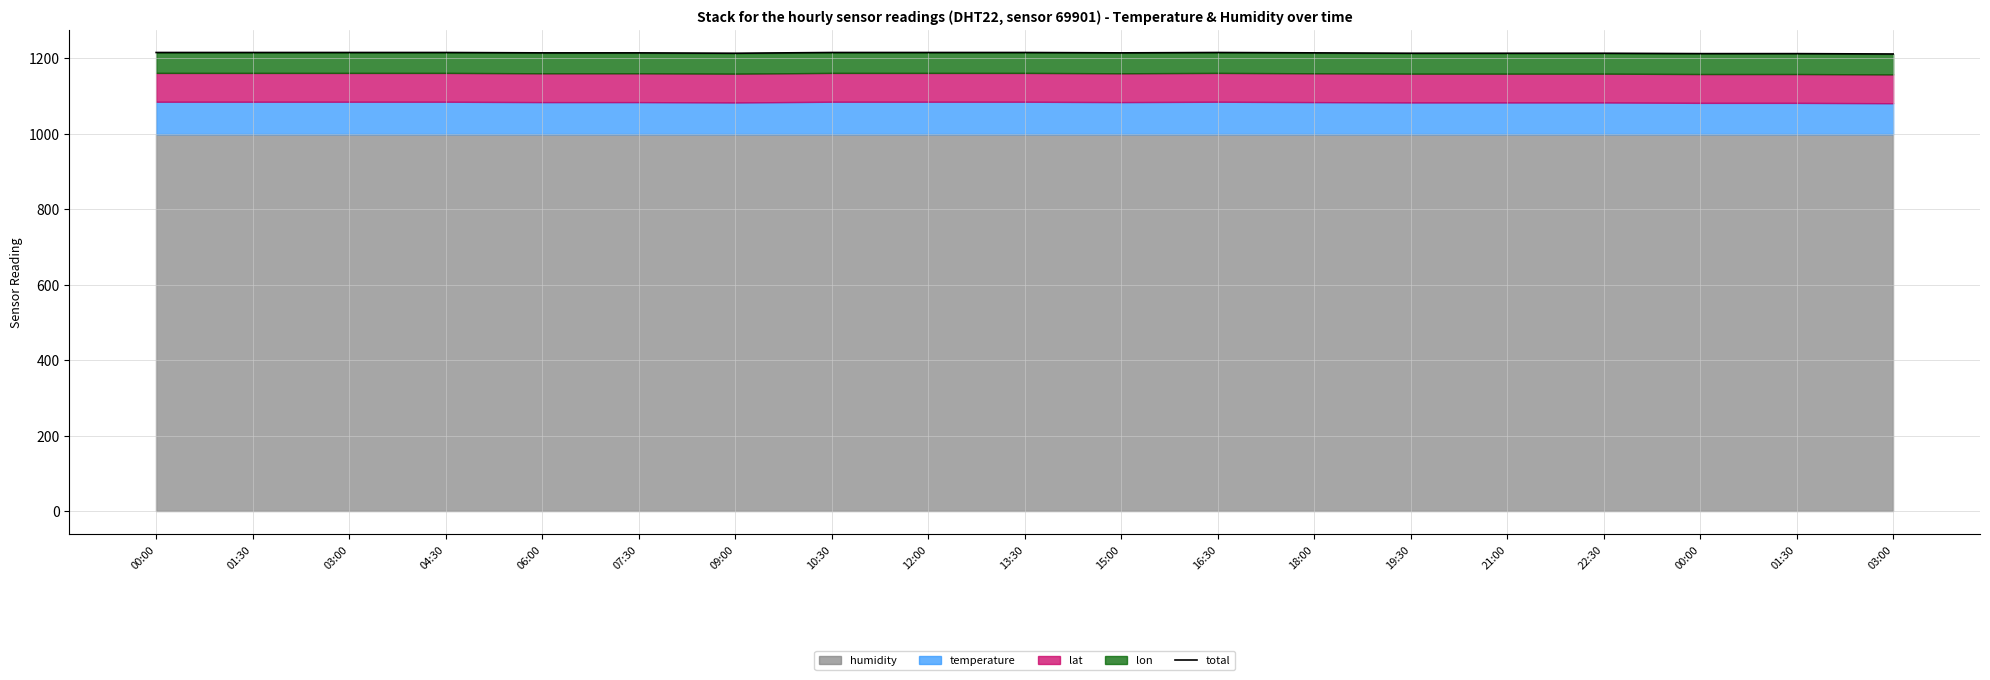

Approximately how many times larger is the value at 03:00 compared to 15:00?

1.0